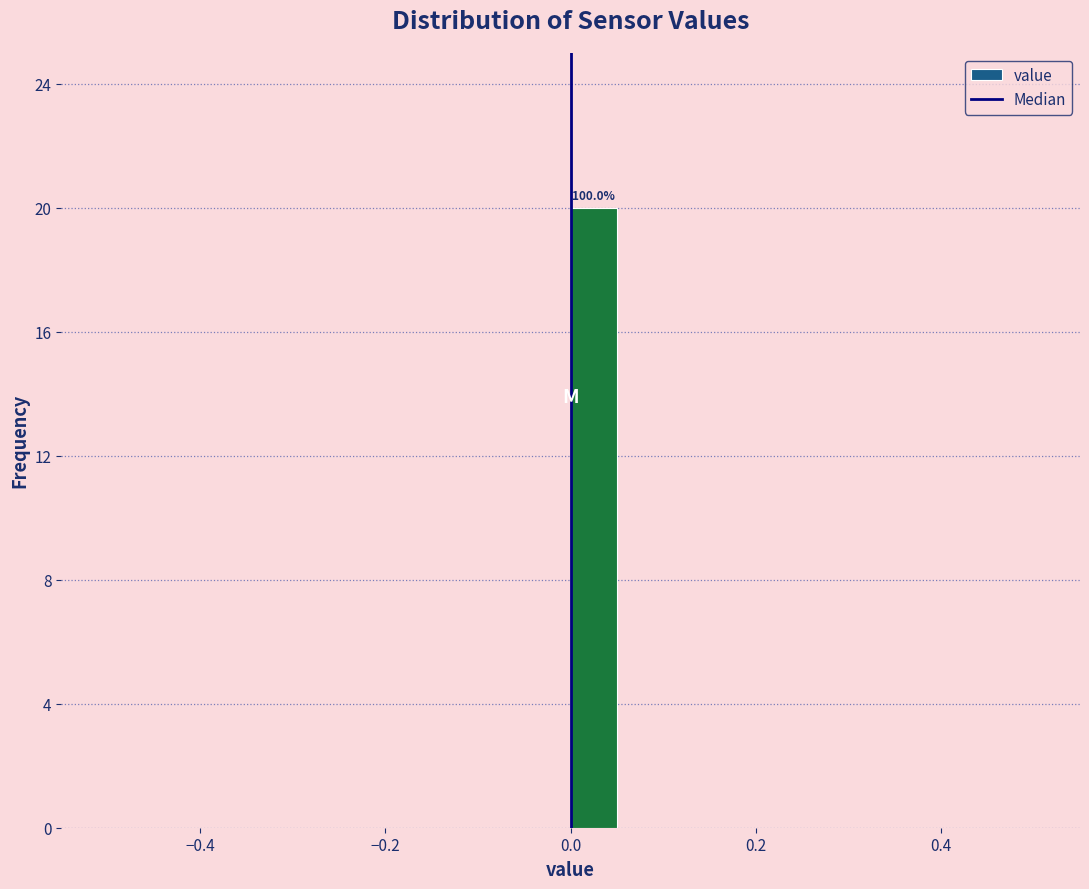

Around what value on the x-axis is the tallest bar? Give the approximate position of its centre, as read against the axis.

0.02